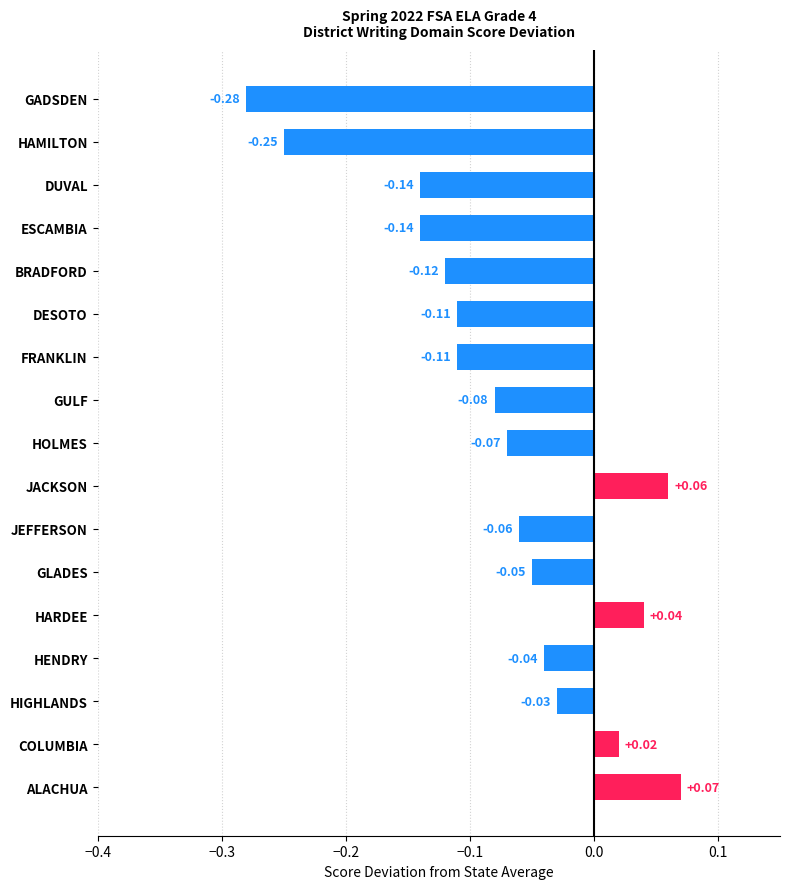

How many distinct data groups are displayed?

1